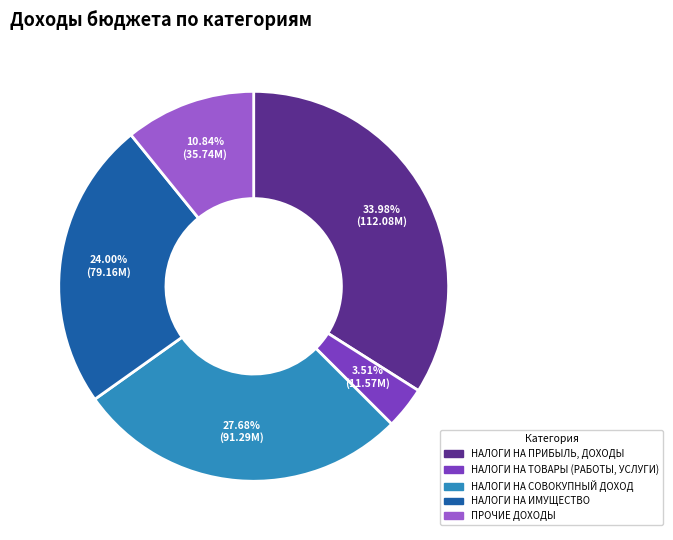

Do НАЛОГИ НА ИМУЩЕСТВО and НАЛОГИ НА ПРИБЫЛЬ, ДОХОДЫ together represent more than half of the pie?

Yes